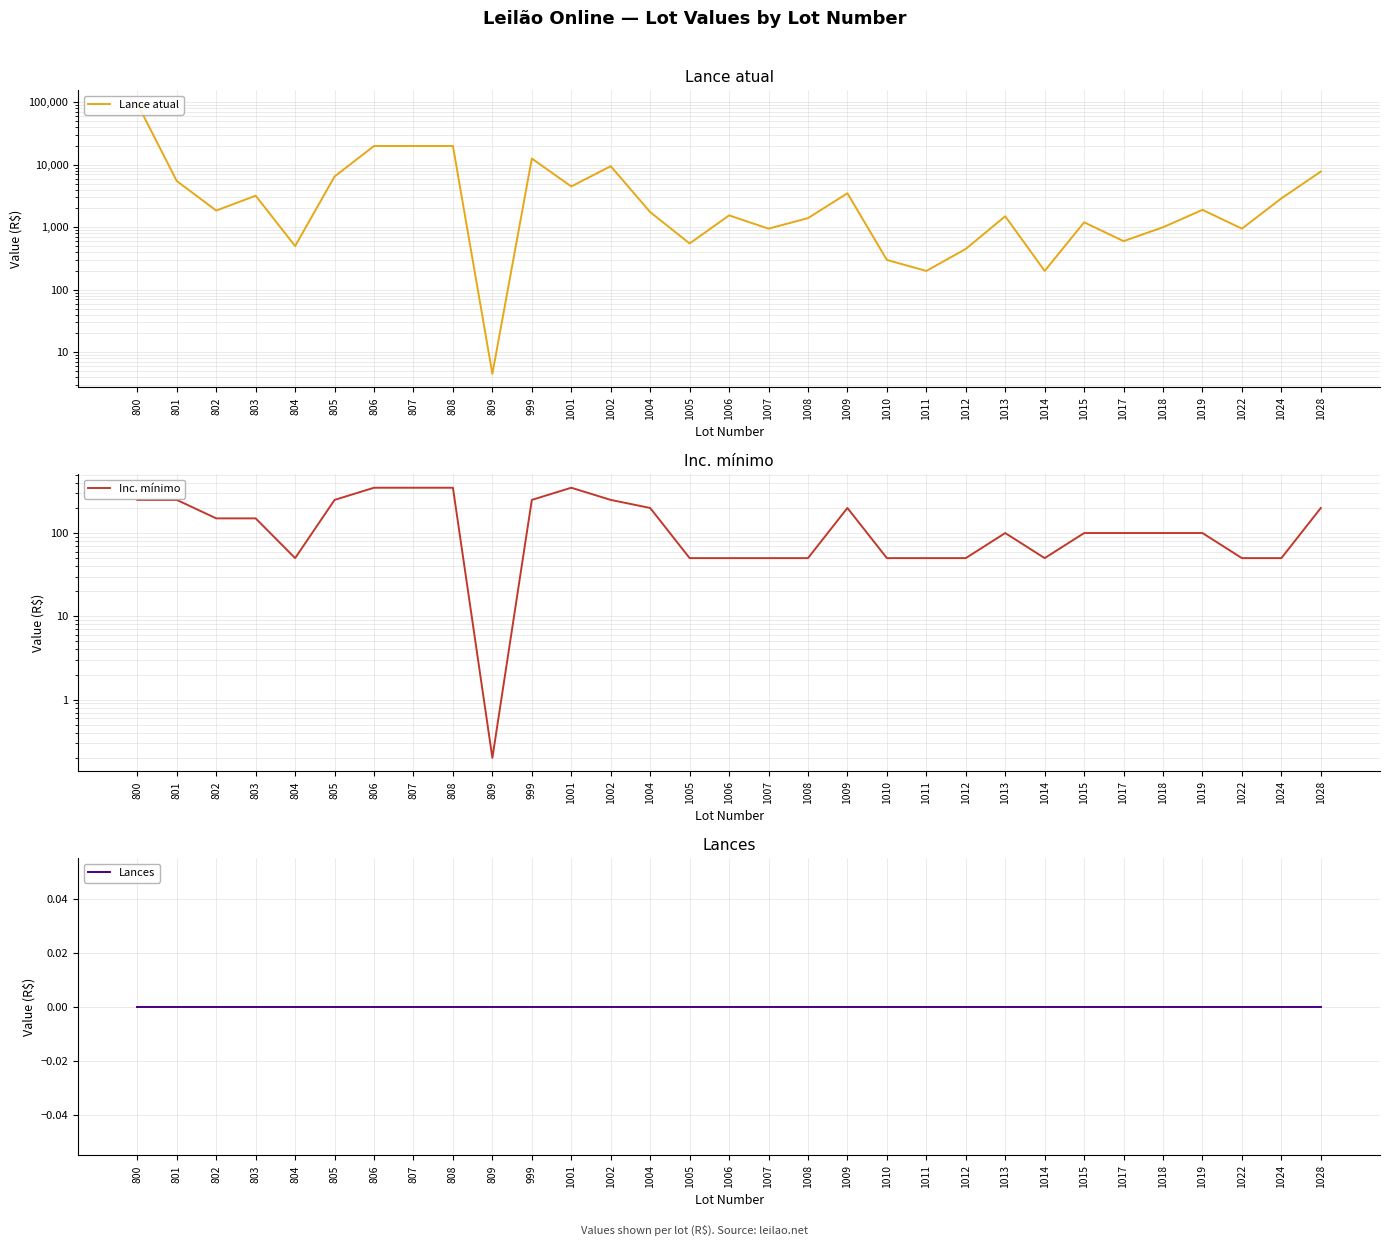

Which series has the widest spread of values?

Lance atual